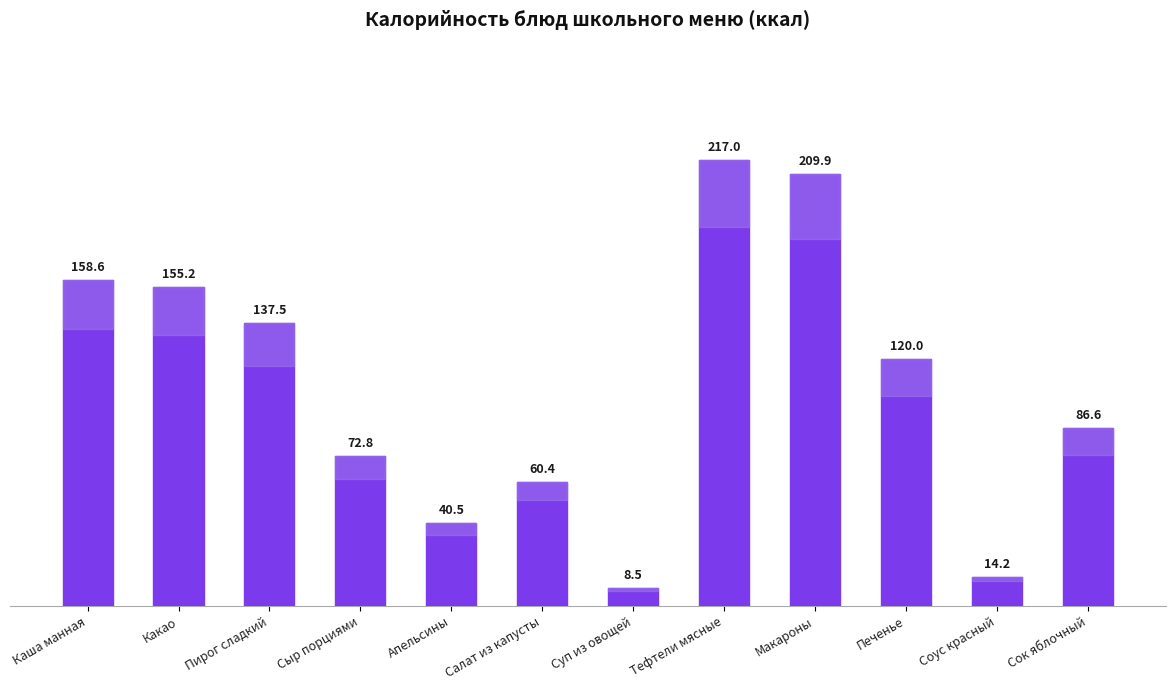

At which label does the data first exceed 120?

Каша манная